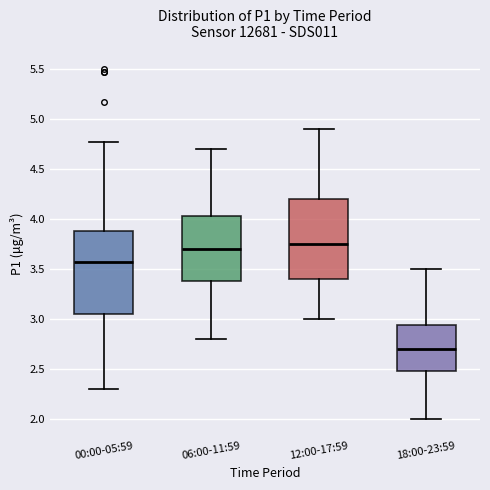

Reading left to right, read every box against the y-axis: the position of its median line, the range the box covers, and the ends of its whiskers. The values are not printed on the chart, so give them approximately, as read against the axis.

00:00-05:59: median 3.55, box 3.05 to 3.90, whiskers 2.30 to 4.75
06:00-11:59: median 3.70, box 3.40 to 4.05, whiskers 2.80 to 4.70
12:00-17:59: median 3.75, box 3.40 to 4.20, whiskers 3.00 to 4.90
18:00-23:59: median 2.70, box 2.50 to 2.95, whiskers 2.00 to 3.50